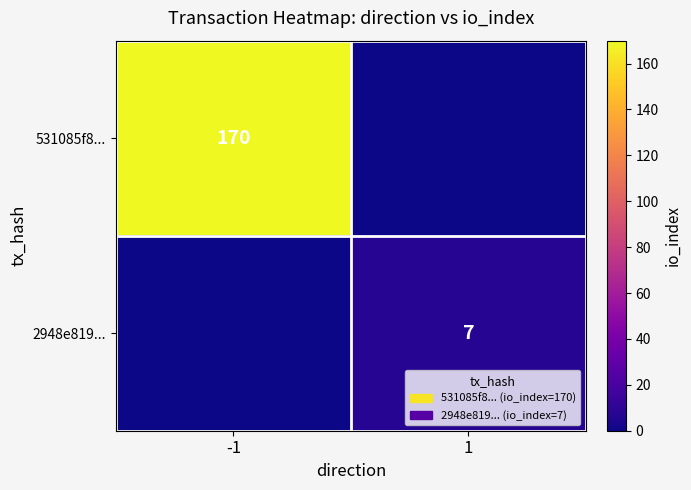

The 2948e819... series shows 7 at 1. True or false?

True